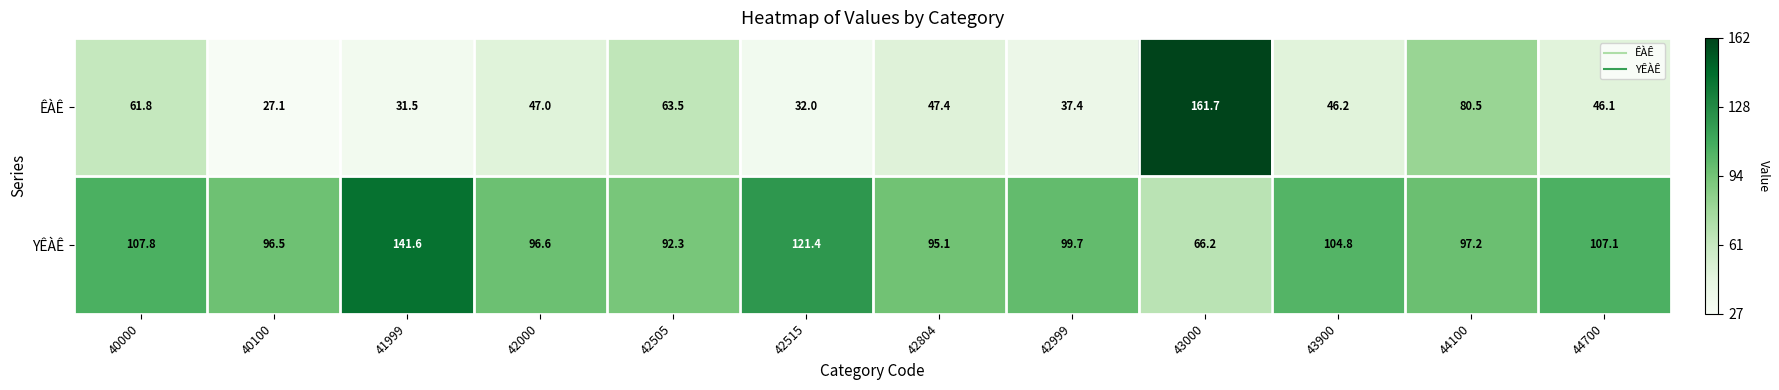

At how many categories does at least one series exceed 55?

12